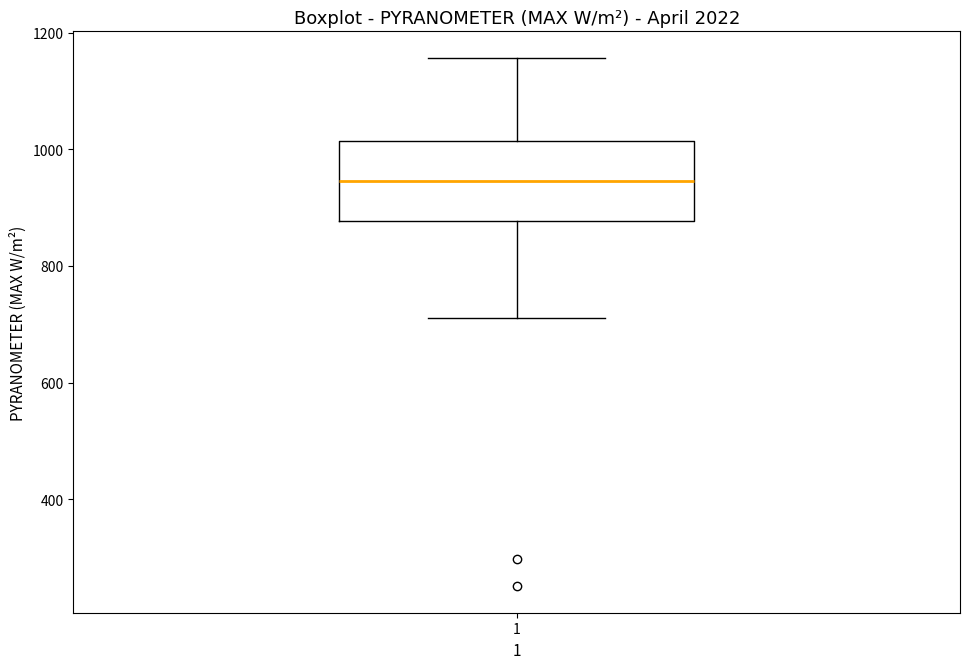

Transcribe this box plot: give where the median line is, the range the box spans, and where the two whiskers end, as read against the y-axis. The values are not printed on the chart, so give them approximately, as read against the axis.

median 940, box 880 to 1020, whiskers 720 to 1160